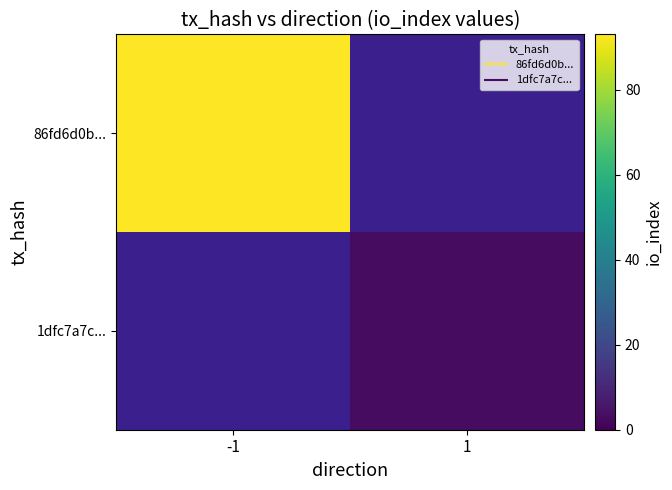

Is the value of 1dfc7a7c... at 1 greater than the value of 86fd6d0b... at -1?

No